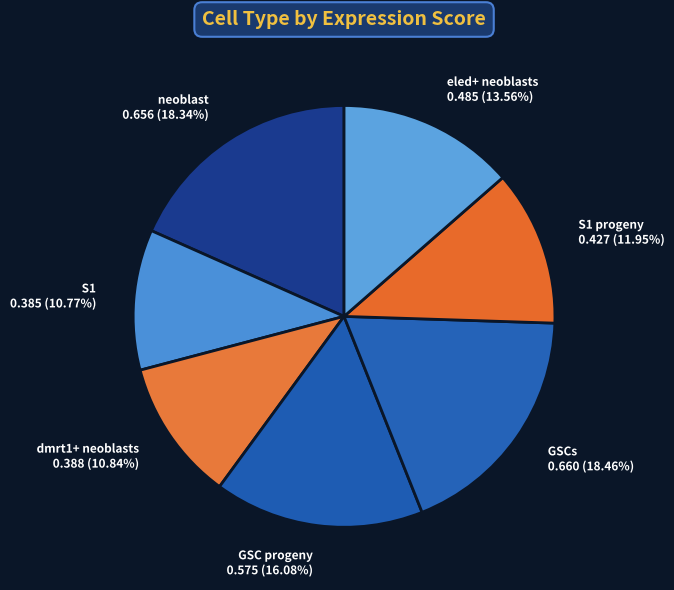

To the nearest percent, what is the difference between the largest and smallest slice percentages?

8%